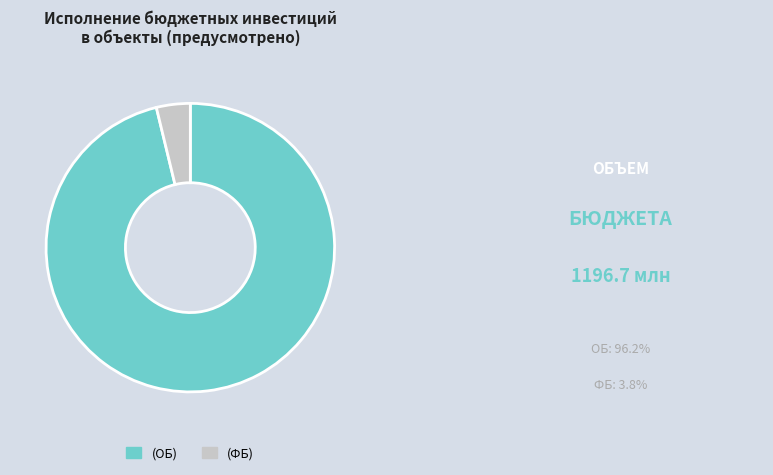

Which slice represents more than half of the pie?

(ОБ)